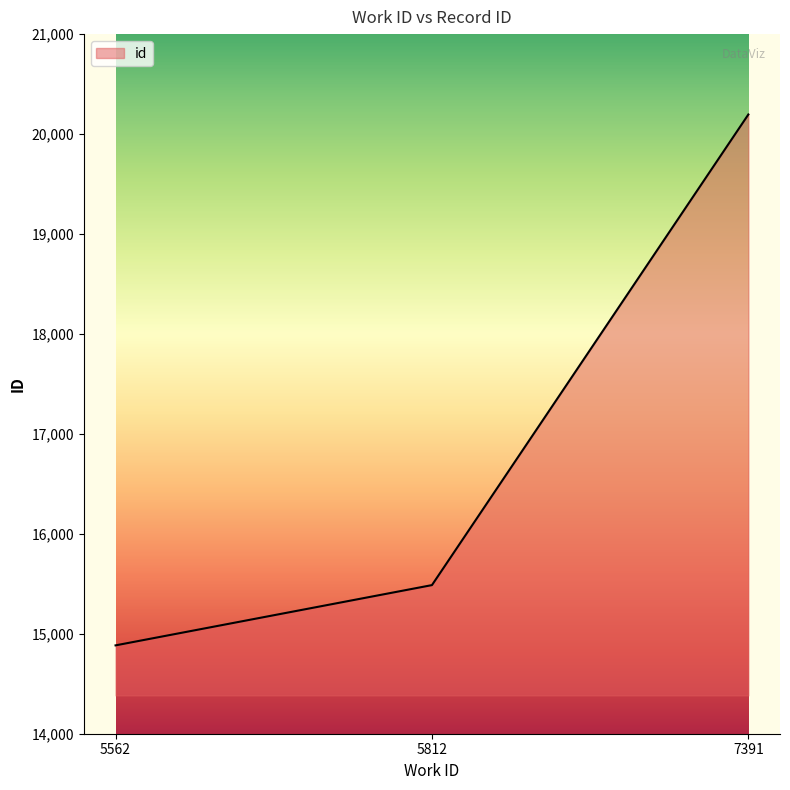

What is the greatest value displayed?

20196